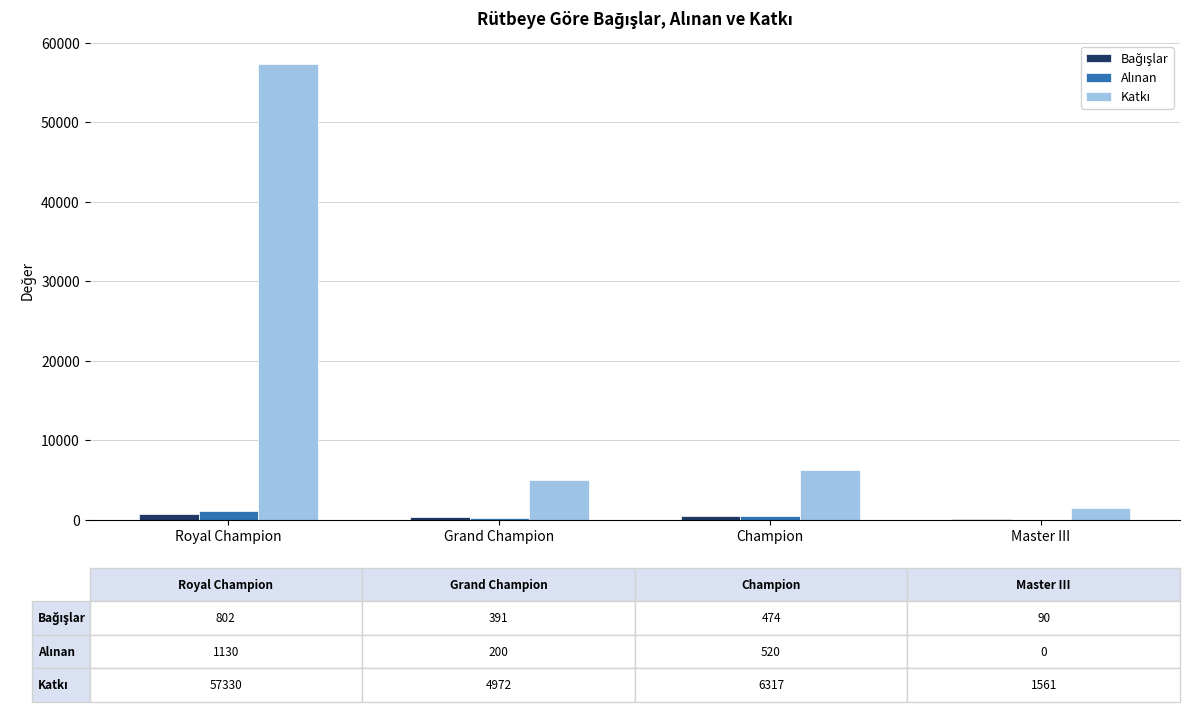

What is the greatest value displayed?

57330